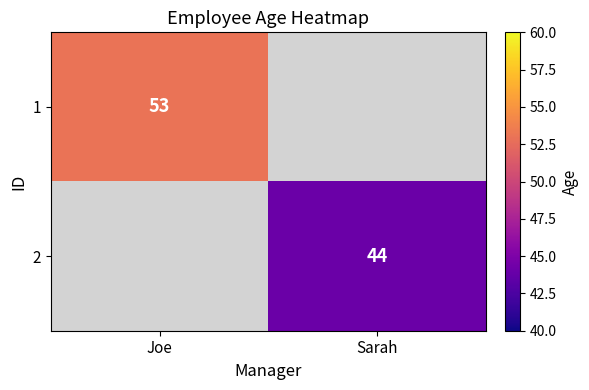

Count the number of data series in this chart.

2